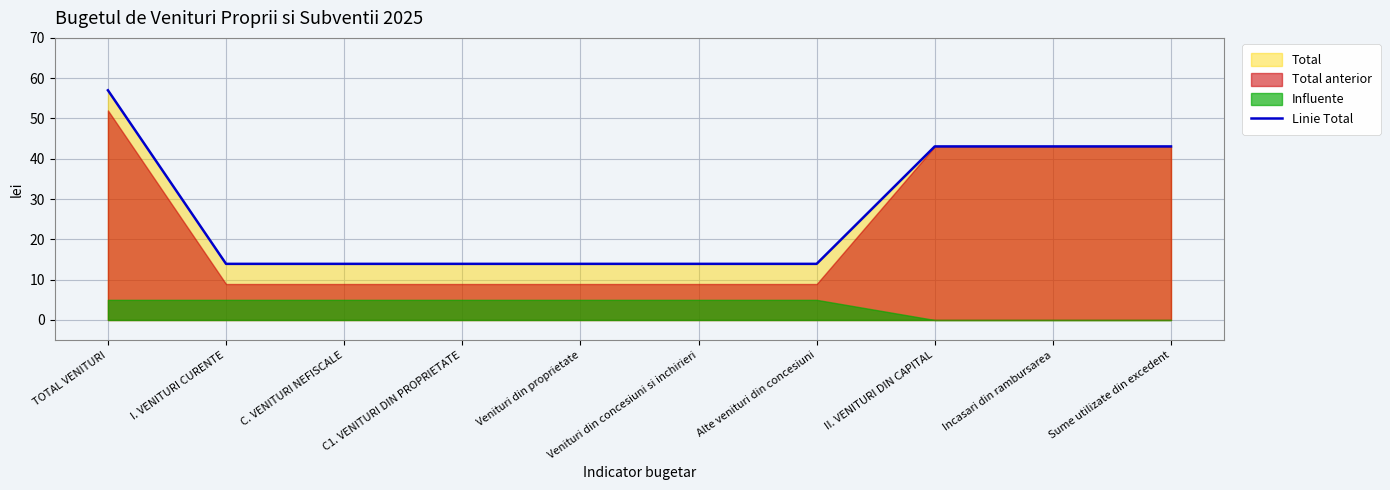

What value does the data have at Alte venituri din concesiuni?

13.9